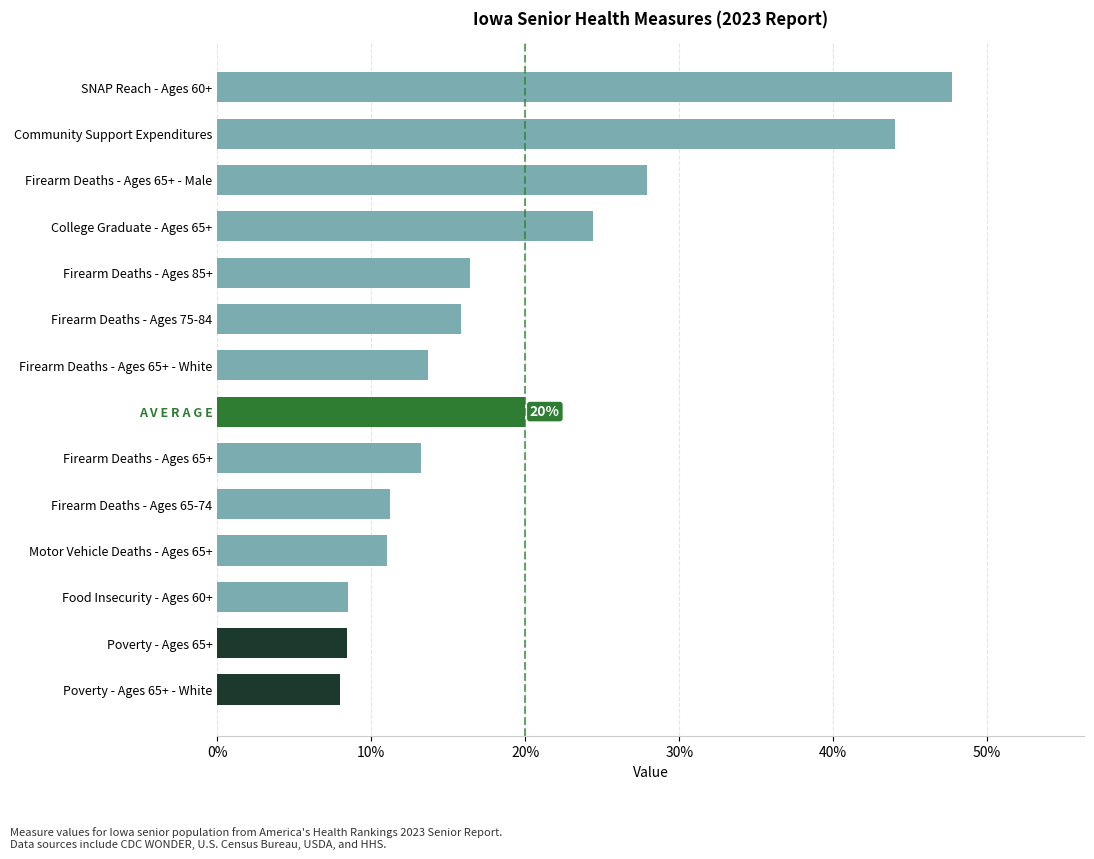

What is the minimum value shown in the chart?

8.0